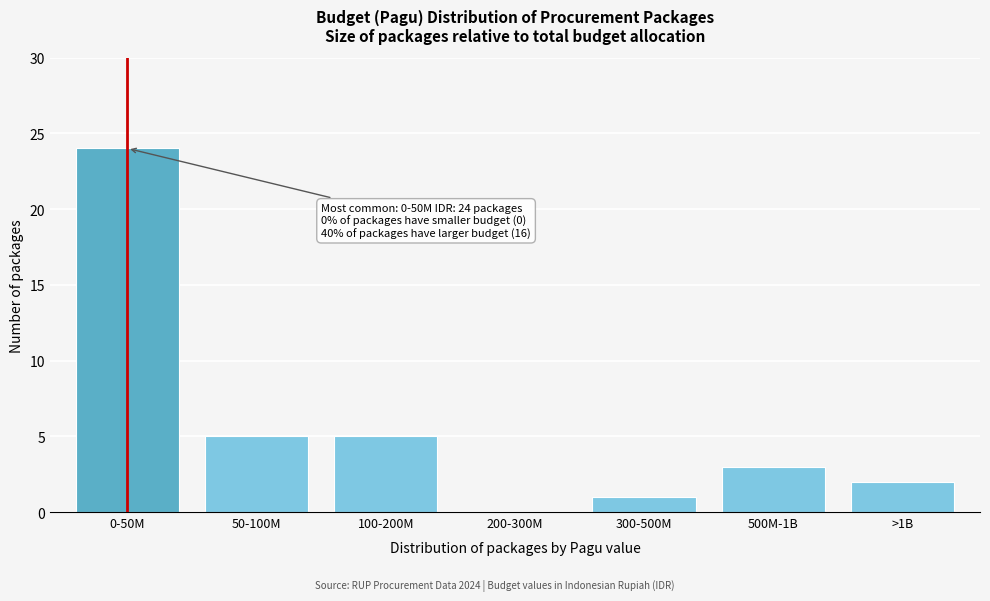

Reading left to right, what are all the values shown in this chart?

0-50M=24	50-100M=5	100-200M=5	200-300M=0	300-500M=1	500M-1B=3	>1B=2